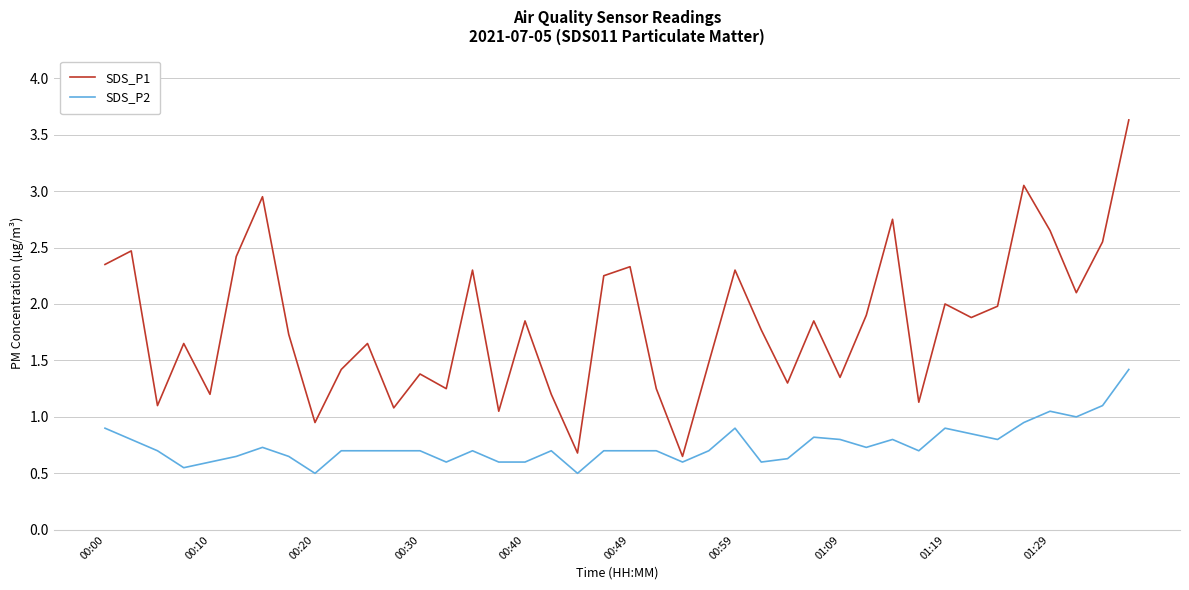

Which series has the widest spread of values?

SDS_P1